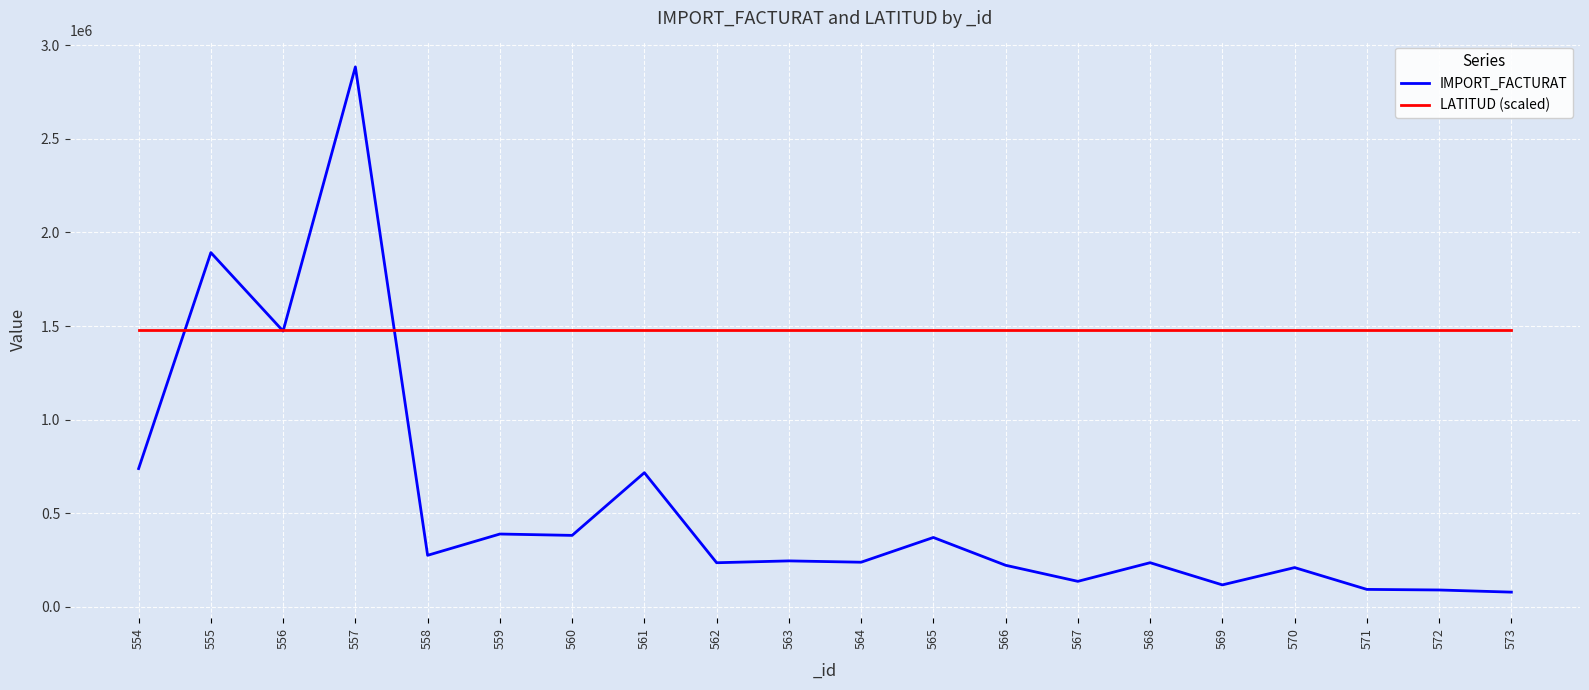

True or false: LATITUD (scaled) has a value of 2059427.9 at 557.

False